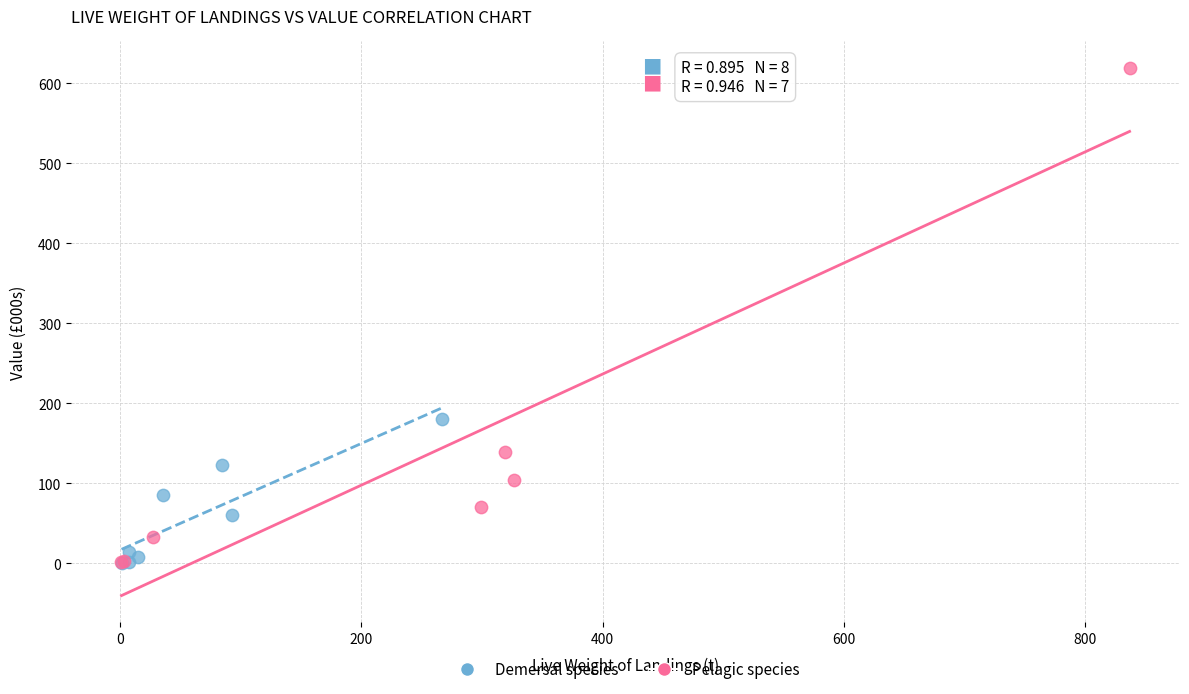

Which series has the largest Y range (max minus min)?

Pelagic species